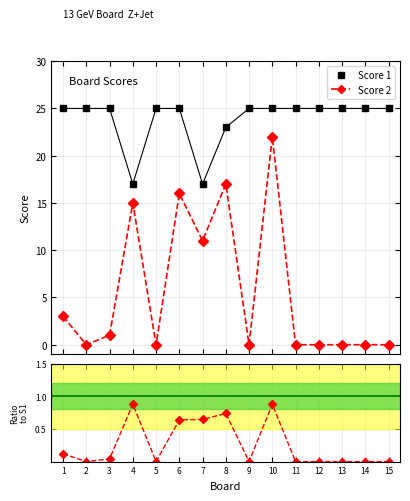

Which category has the lowest value across all series?

2